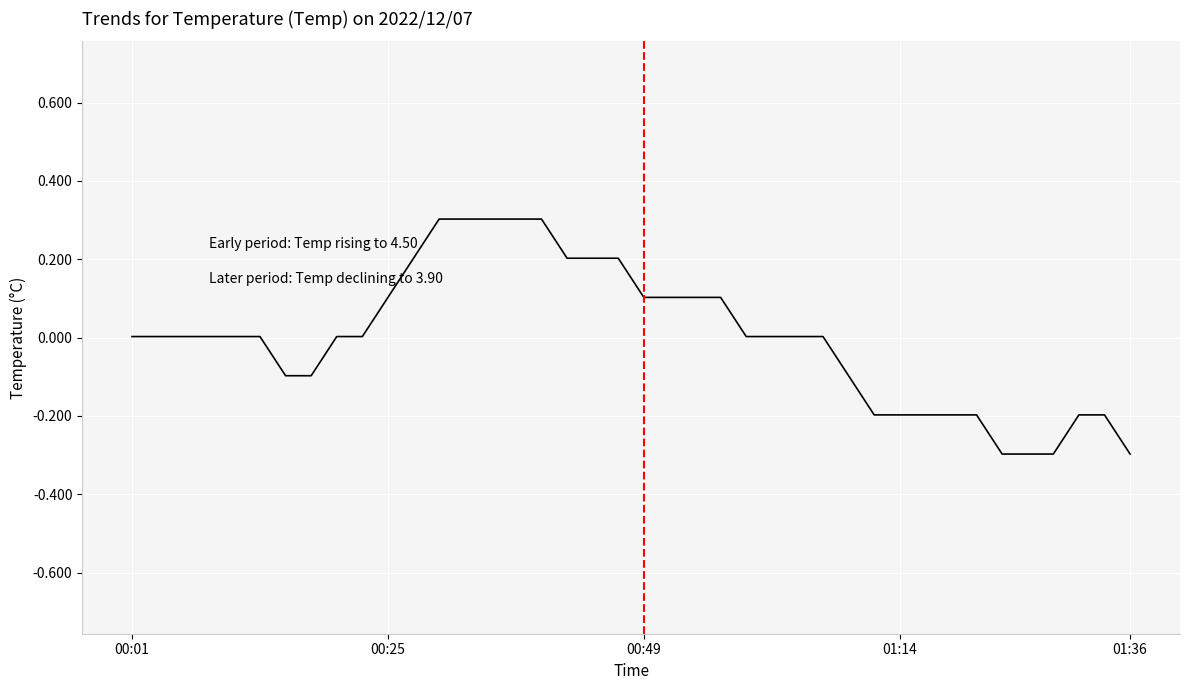

What is the difference between the maximum and minimum values?

0.6